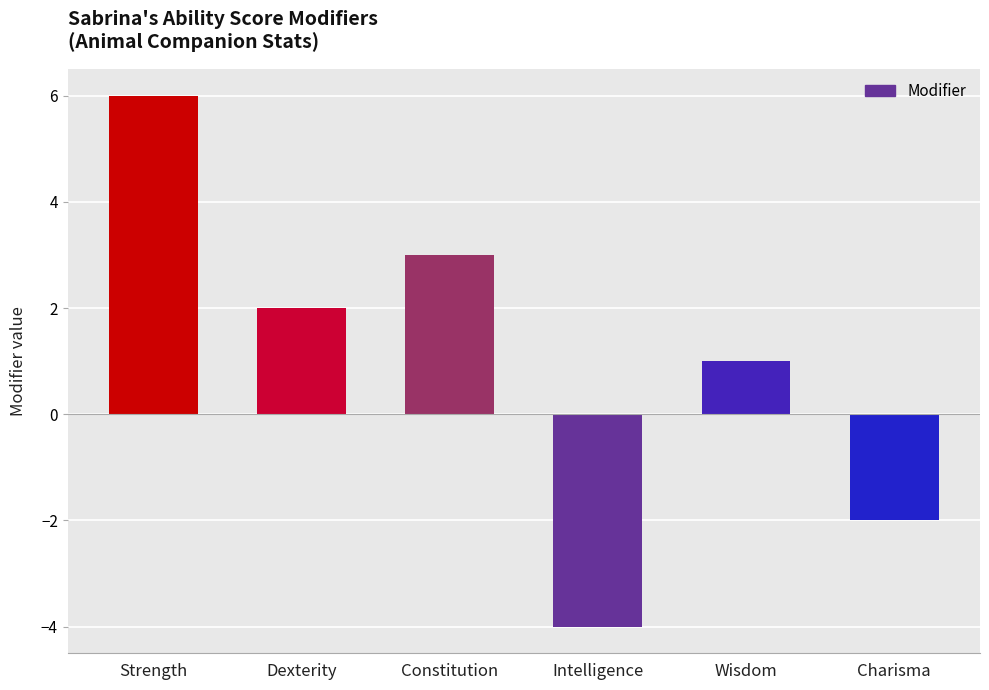

How many data points does each series have?

6